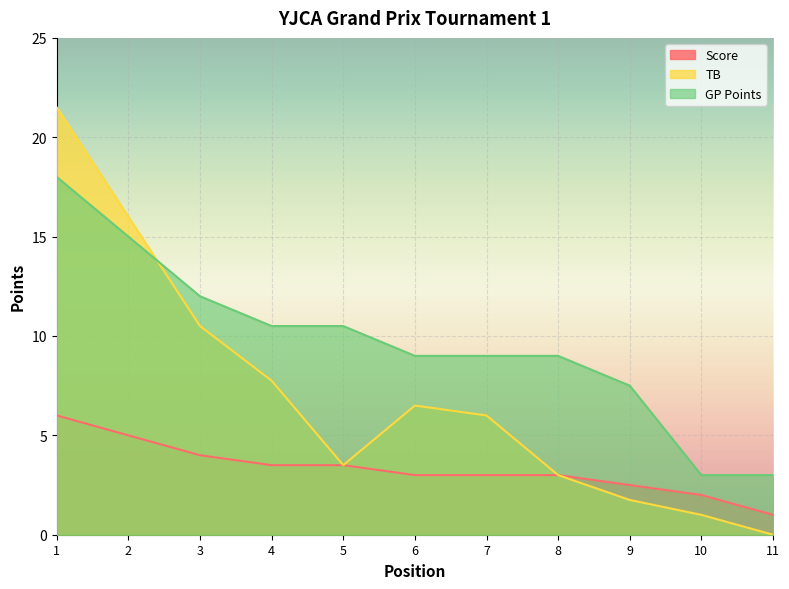

How many lines are shown in the chart?

3